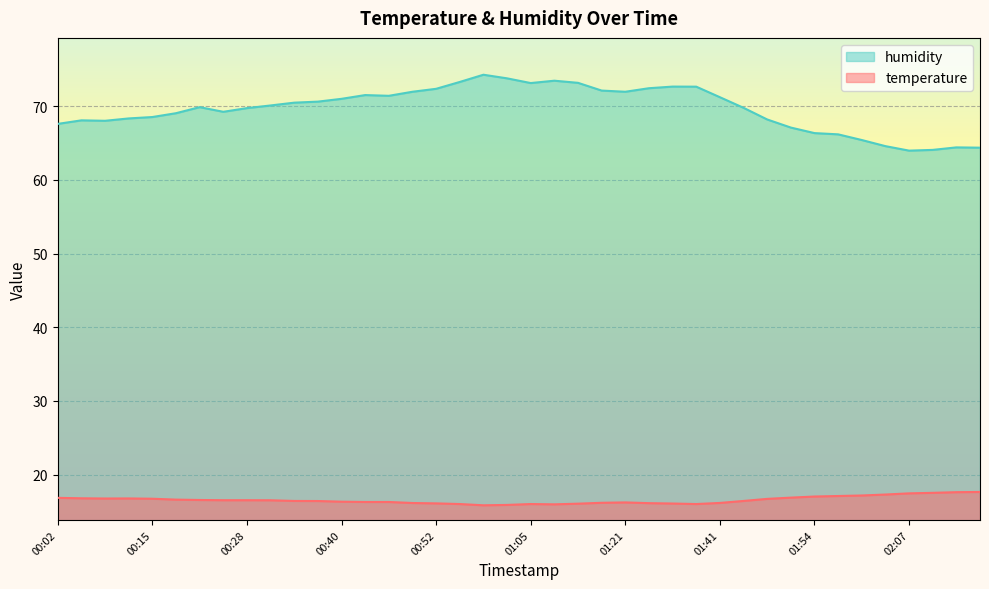

True or false: humidity and temperature intersect in this chart.

False